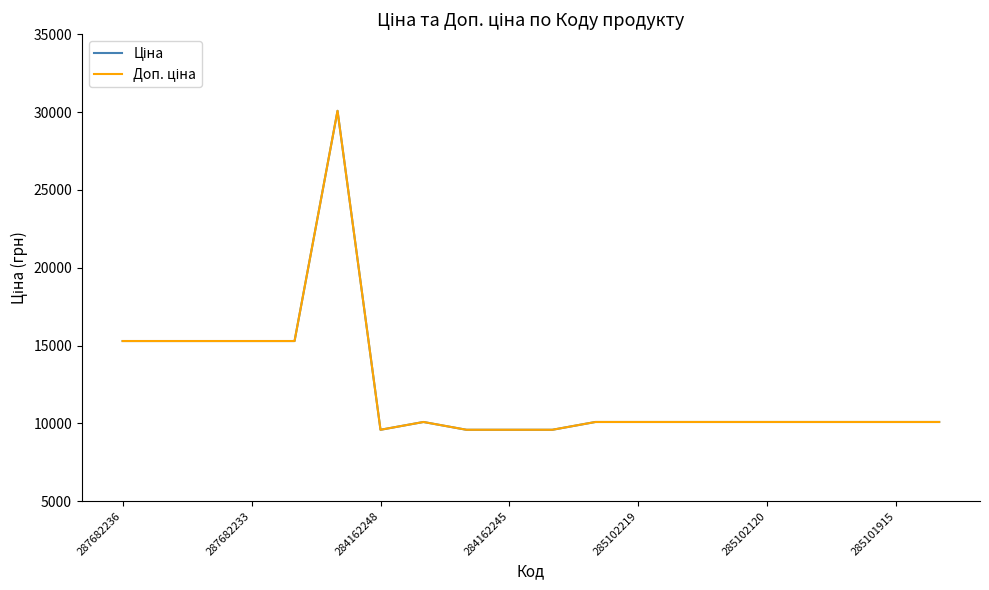

Reading left to right, list all the values displayed in this chart.

Ціна: 15288.0	15288.0	15288.0	15288.0	15288.0	30077.8	9585.4	10085.8	9585.4	9585.4	9585.4	10085.8	10085.8	10085.8	10085.8	10085.8	10085.8	10085.8	10085.8	10085.8
Доп. ціна: 15288.0	15288.0	15288.0	15288.0	15288.0	30077.8	9585.4	10085.8	9585.4	9585.4	9585.4	10085.8	10085.8	10085.8	10085.8	10085.8	10085.8	10085.8	10085.8	10085.8